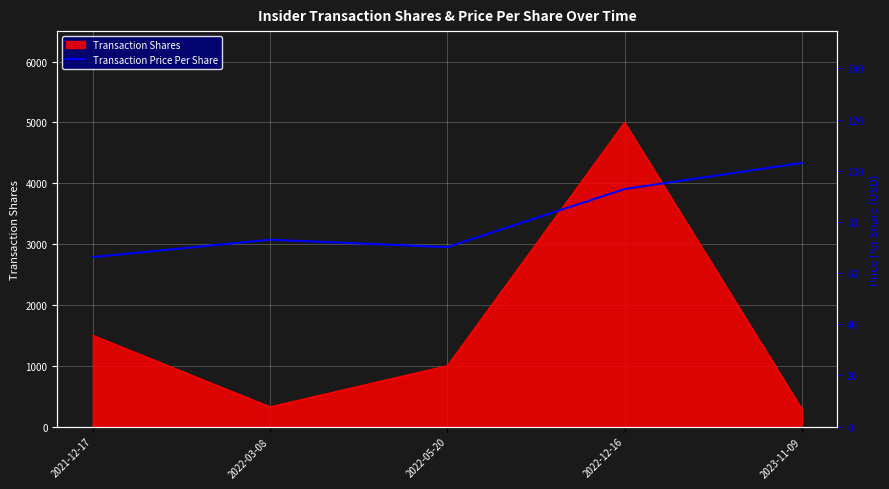

What is the label of the 3rd point from the right?

2022-05-20